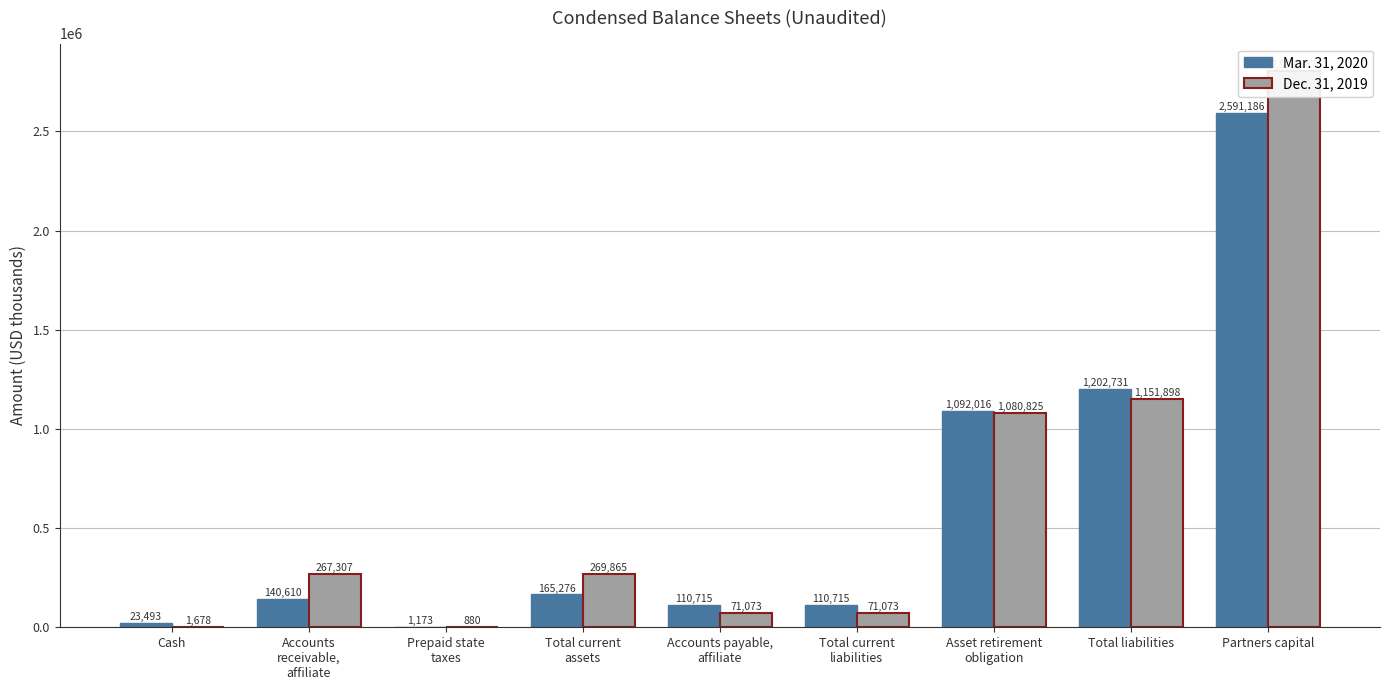

Where does the Dec. 31, 2019 series first go above 267307?

Total current
assets